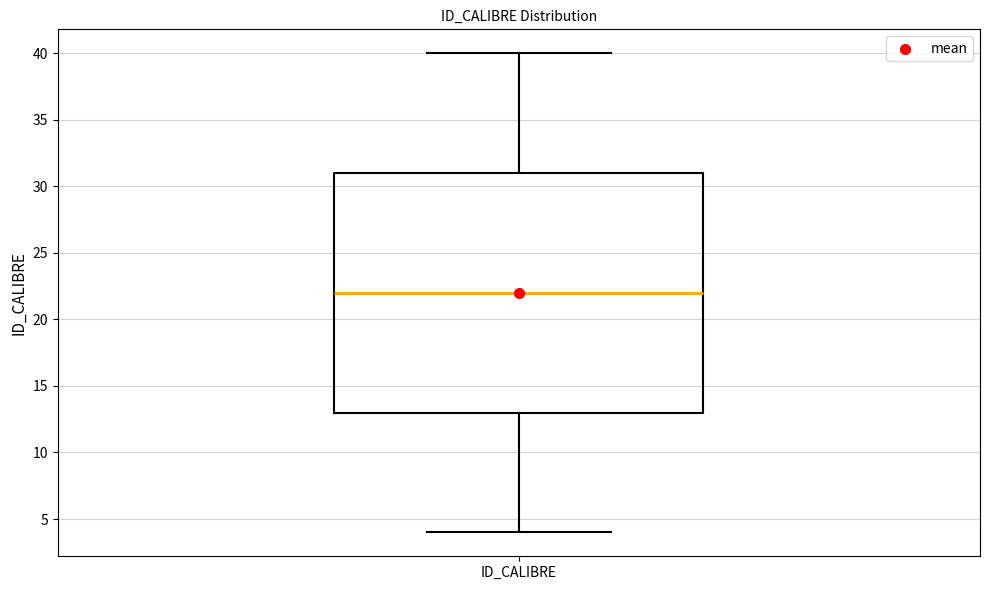

Transcribe this box plot: give where the median line is, the range the box spans, and where the two whiskers end, as read against the y-axis. The values are not printed on the chart, so give them approximately, as read against the axis.

median 22, box 13 to 31, whiskers 4 to 40